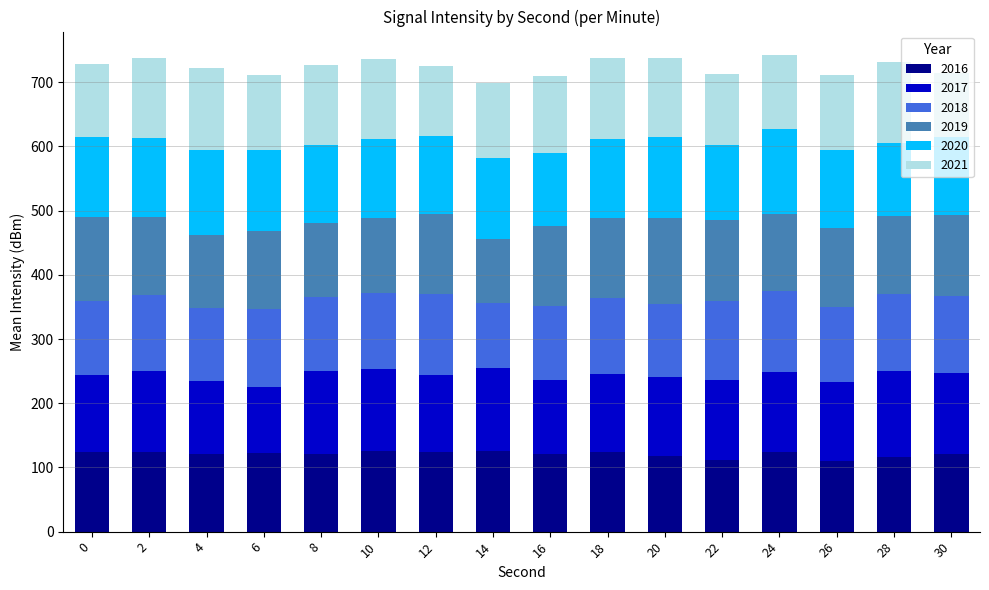

What is the total value across all series at 10?

735.5